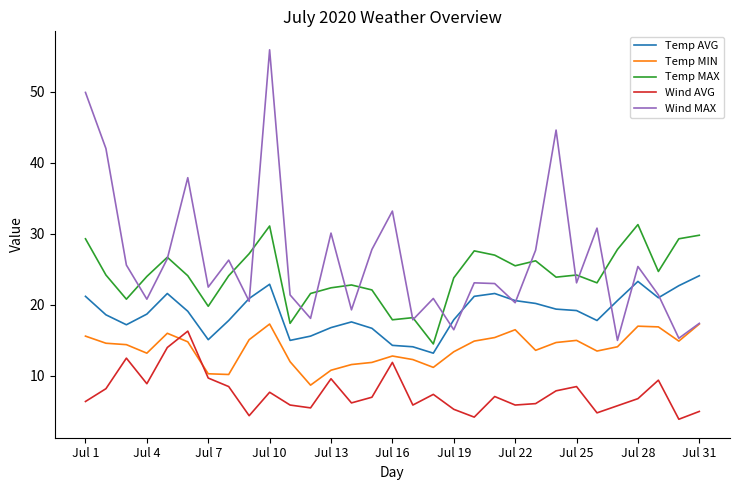

What is the maximum value for Wind MAX?

55.9